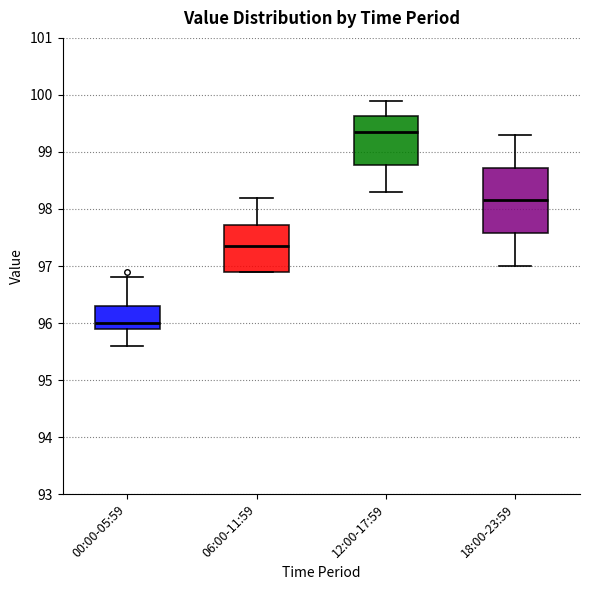

Reading left to right, transcribe this box plot: for each box, give where its median line is, the range the box spans, and where its two whiskers end, as read against the y-axis. The values are not printed on the chart, so give them approximately, as read against the axis.

00:00-05:59: median 96.0, box 95.9 to 96.3, whiskers 95.6 to 96.8
06:00-11:59: median 97.4, box 96.9 to 97.7, whiskers 96.9 to 98.2
12:00-17:59: median 99.4, box 98.8 to 99.6, whiskers 98.3 to 99.9
18:00-23:59: median 98.2, box 97.6 to 98.7, whiskers 97.0 to 99.3